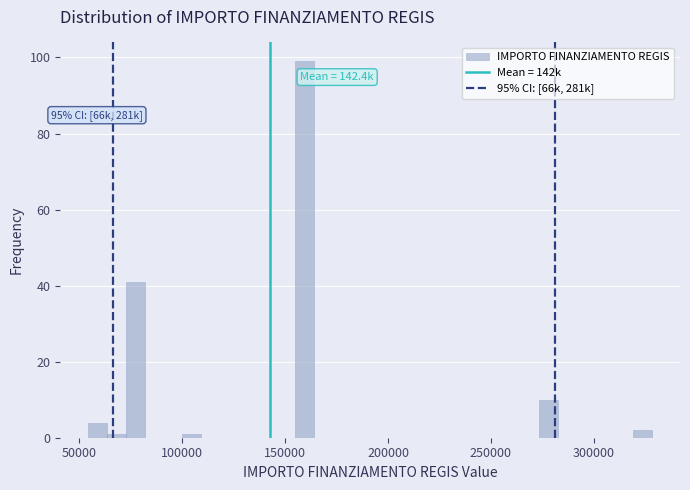

Read against the x-axis, roughly where is the centre of the tallest bar?

160000